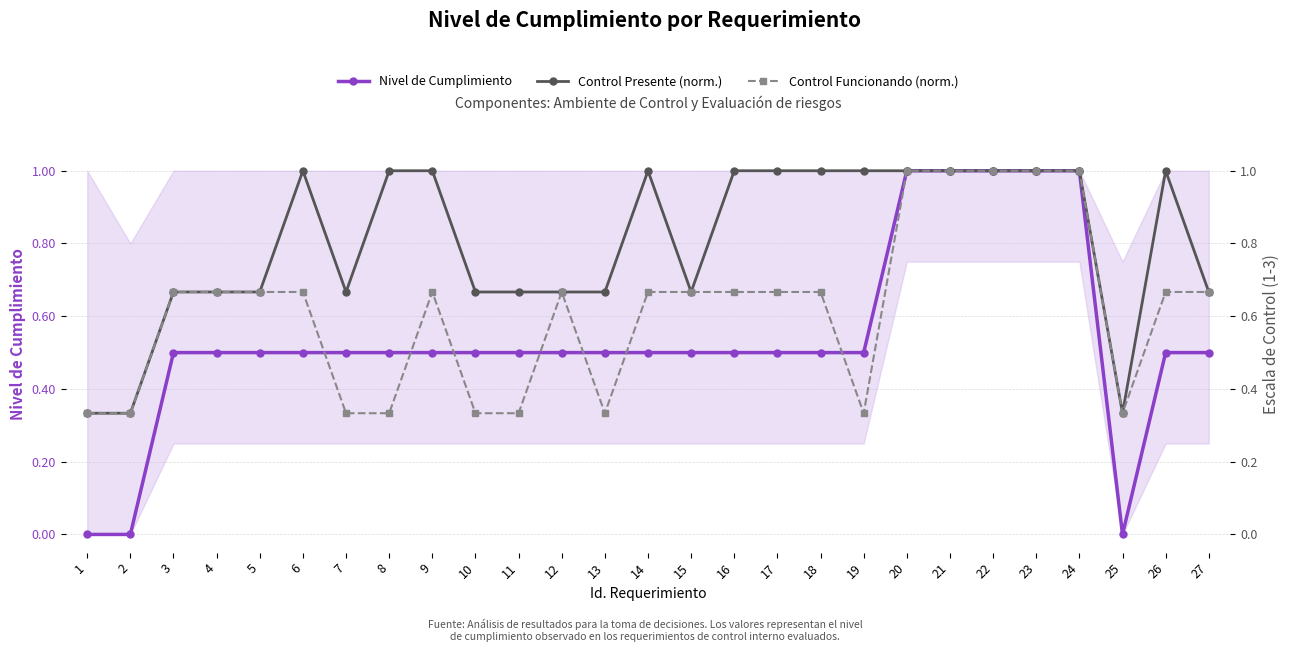

At which category is the sum across all series the highest?

20